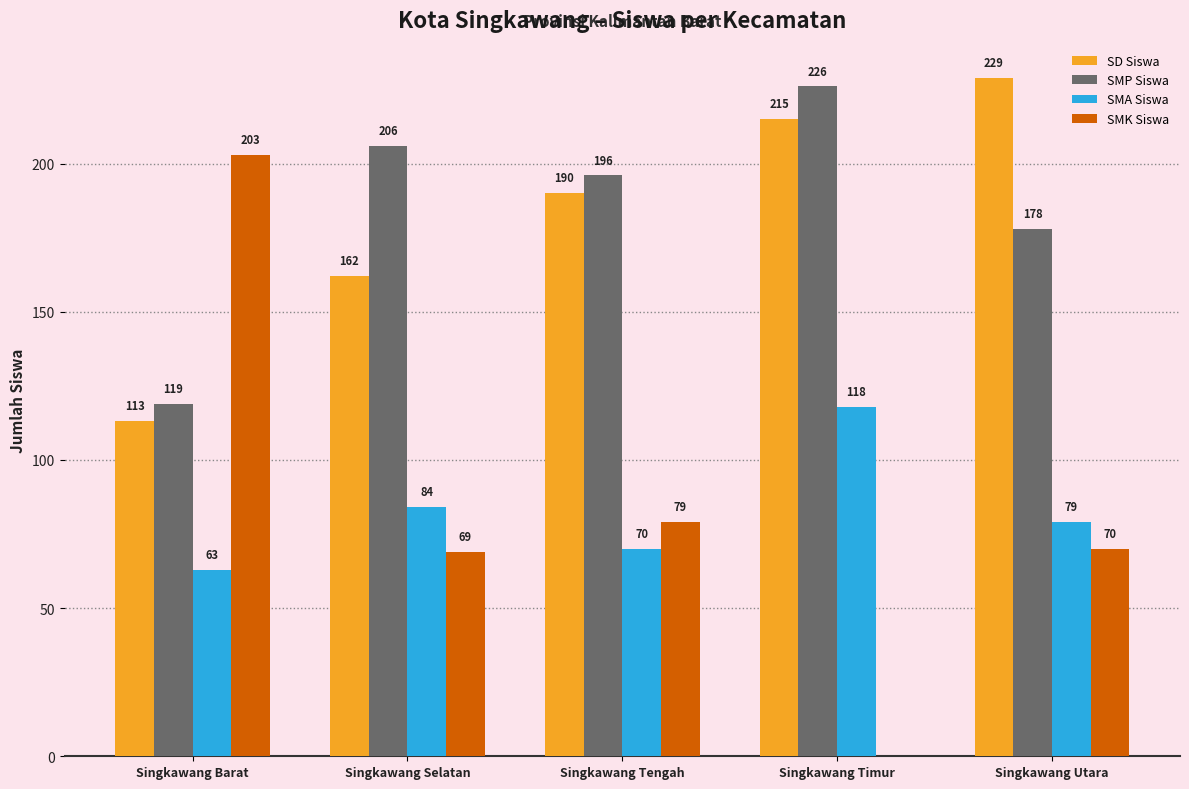

Is it true that SMP Siswa equals 70 at Singkawang Barat?

False